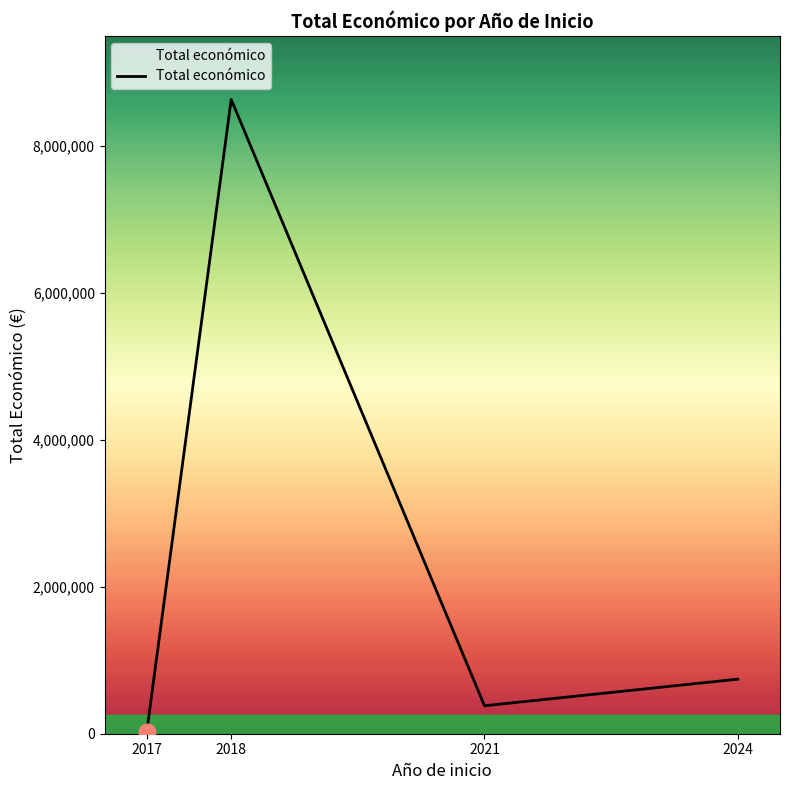

Is it true that the value at 2018 is 8637829?

True